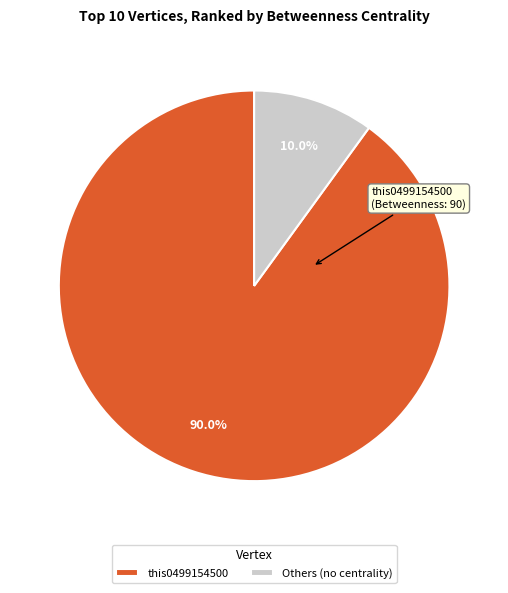

What is the largest slice in the pie chart?

this0499154500